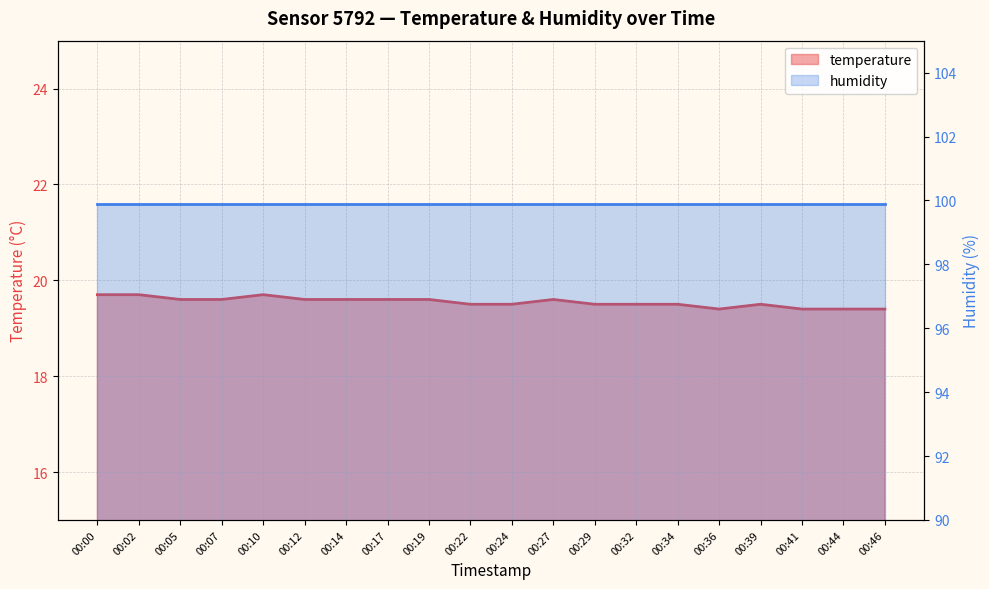

True or false: the data has more than 0 interior local peaks.

True